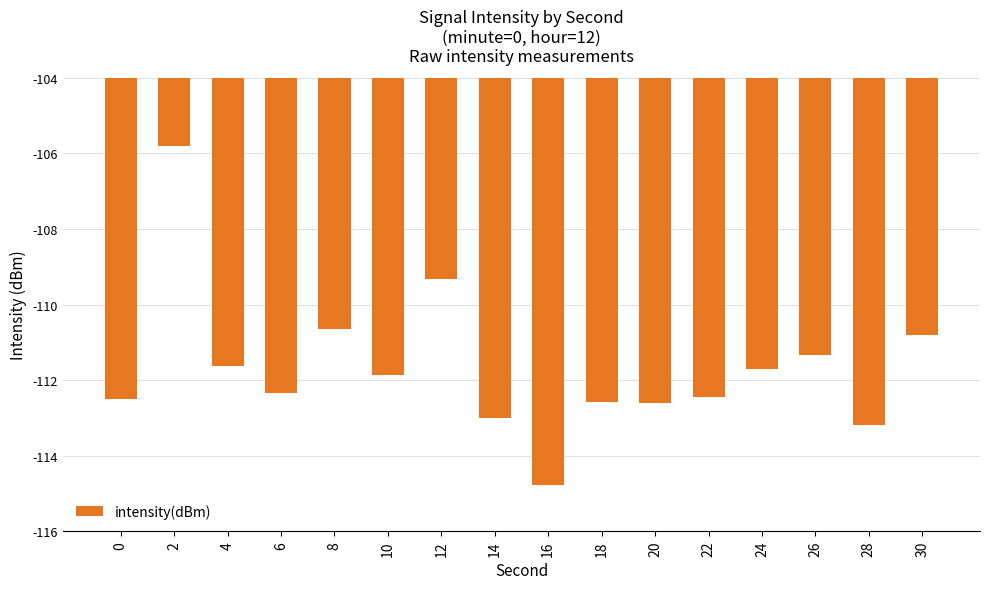

What is the sum of the values at 0 and 28?

-225.7